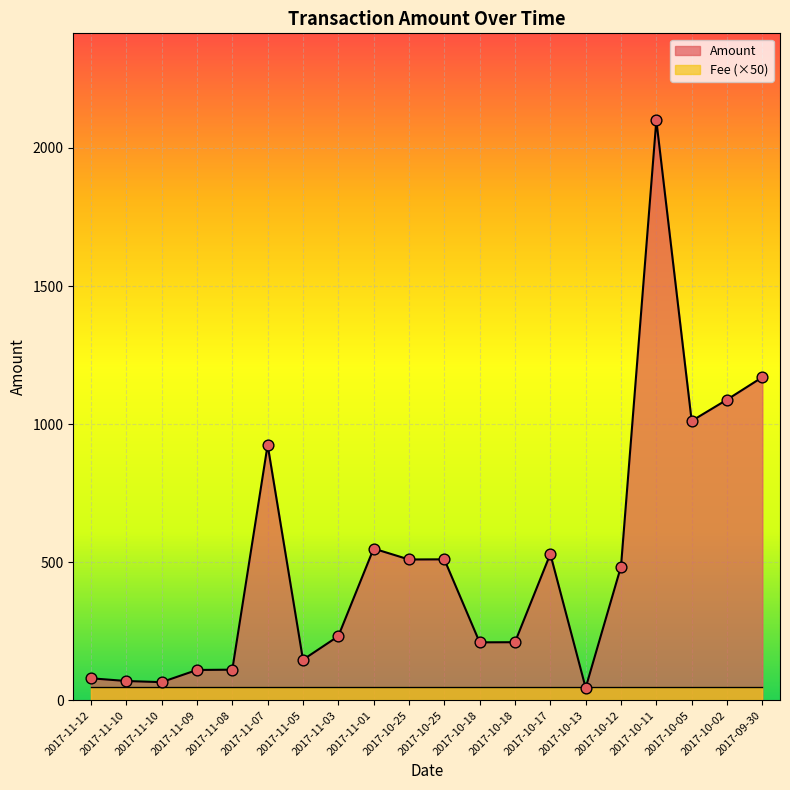

Which has a higher value, 2017-11-10 or 2017-10-18?

2017-10-18